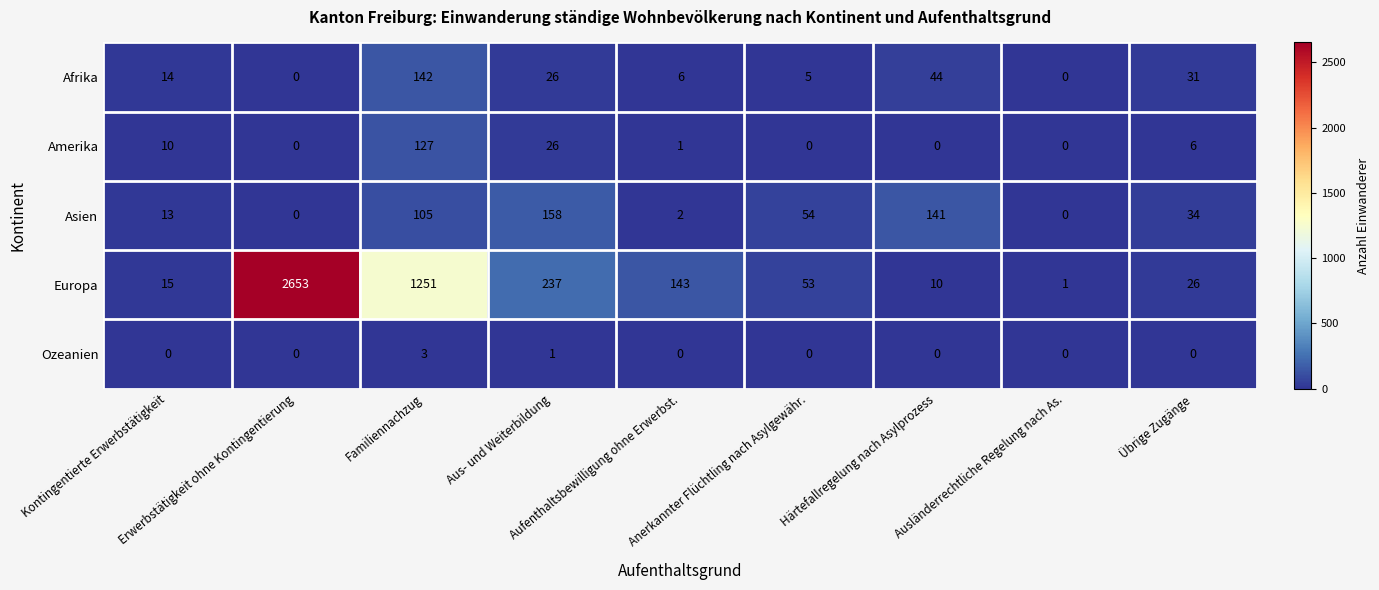

Which series has the largest range (max minus min)?

Europa